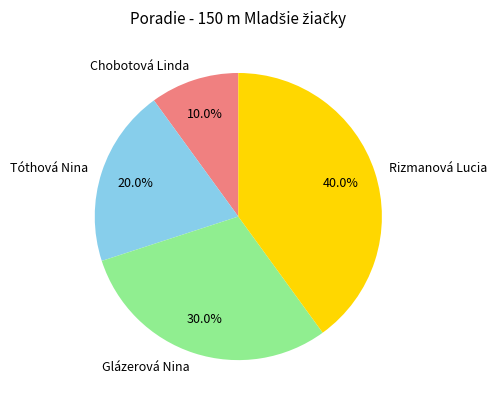

Count the number of slices in the pie.

4